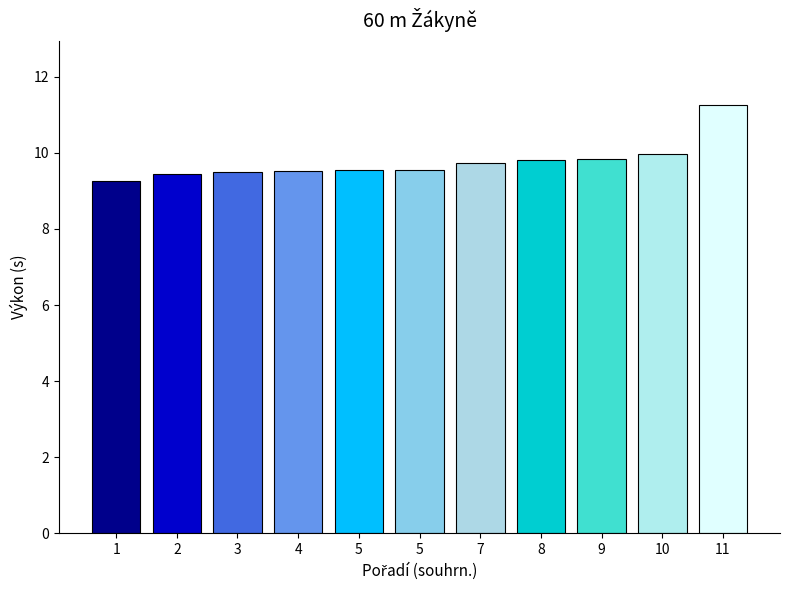

Which label corresponds to the largest value in the chart?

11